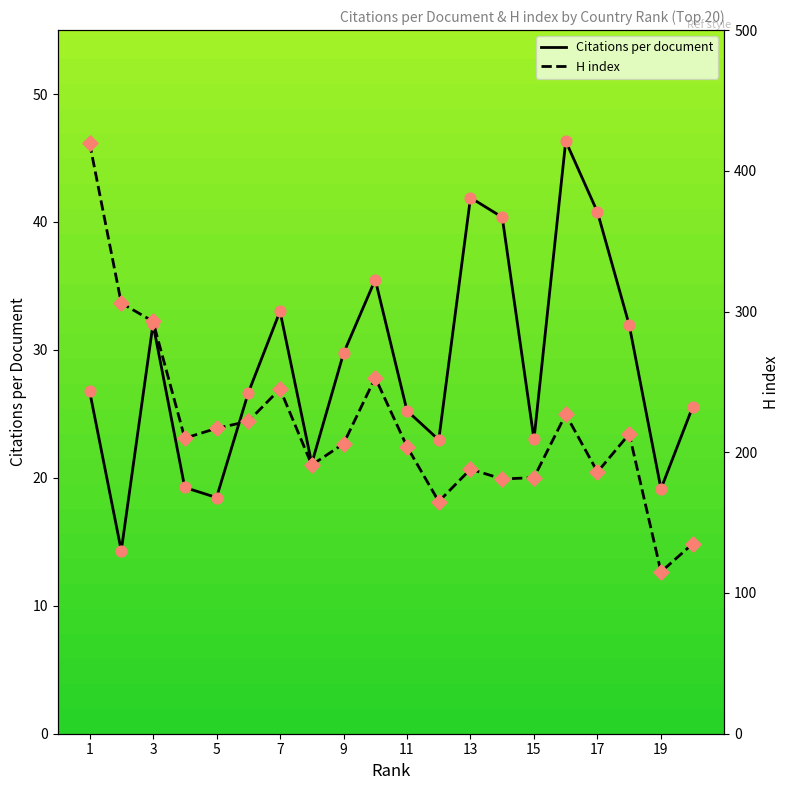

At which category is the sum across all series the highest?

1